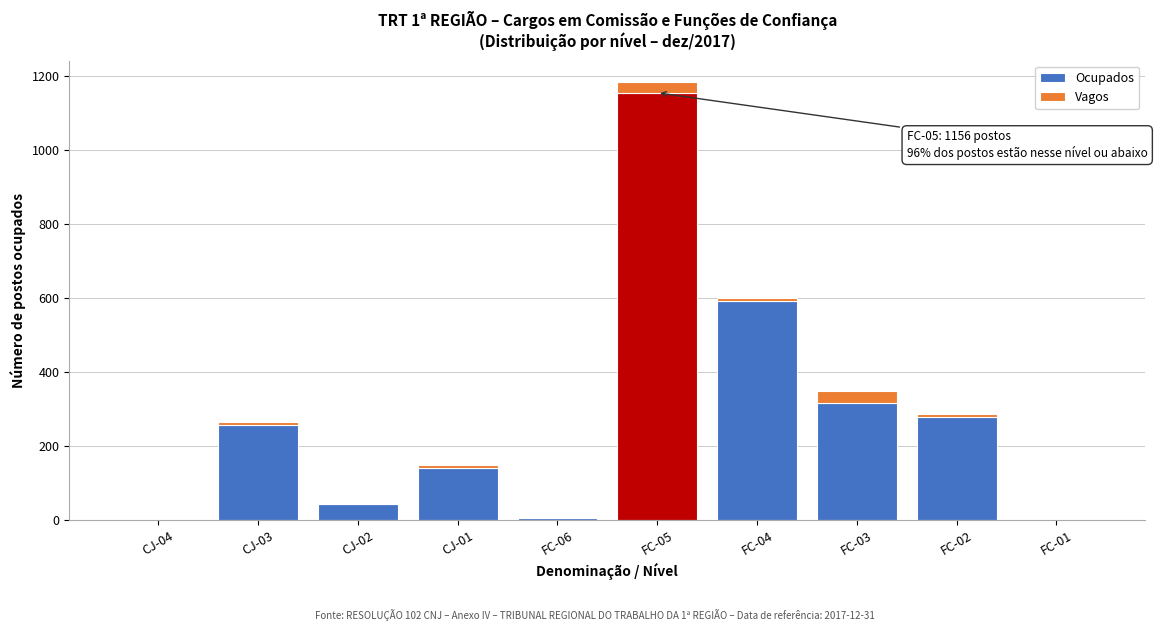

At which category is the sum across all series the highest?

FC-05